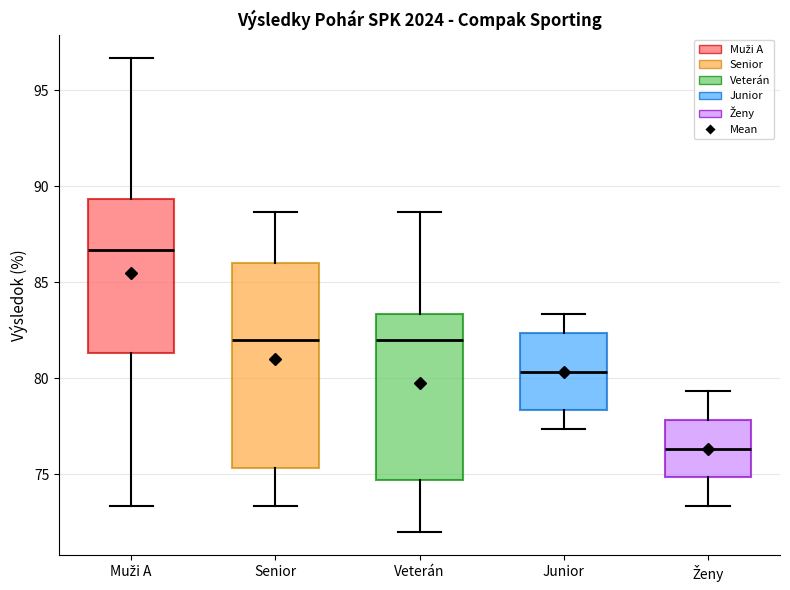

Which box is the tallest, from its lower edge to its upper edge?

Senior